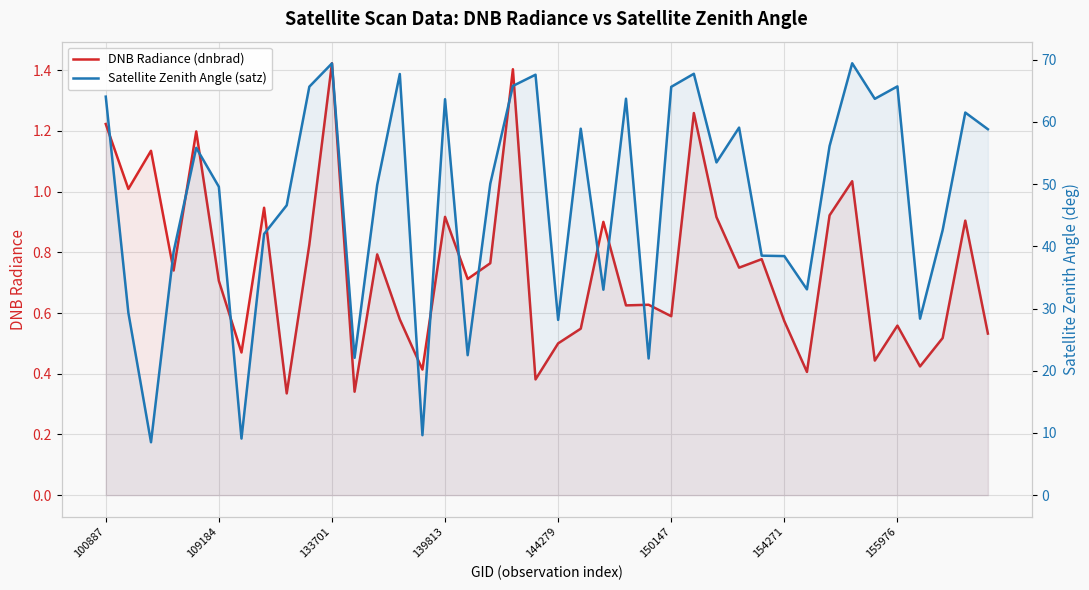

Between 139813 and 36, which series saw the biggest shift?

Satellite Zenith Angle (satz)